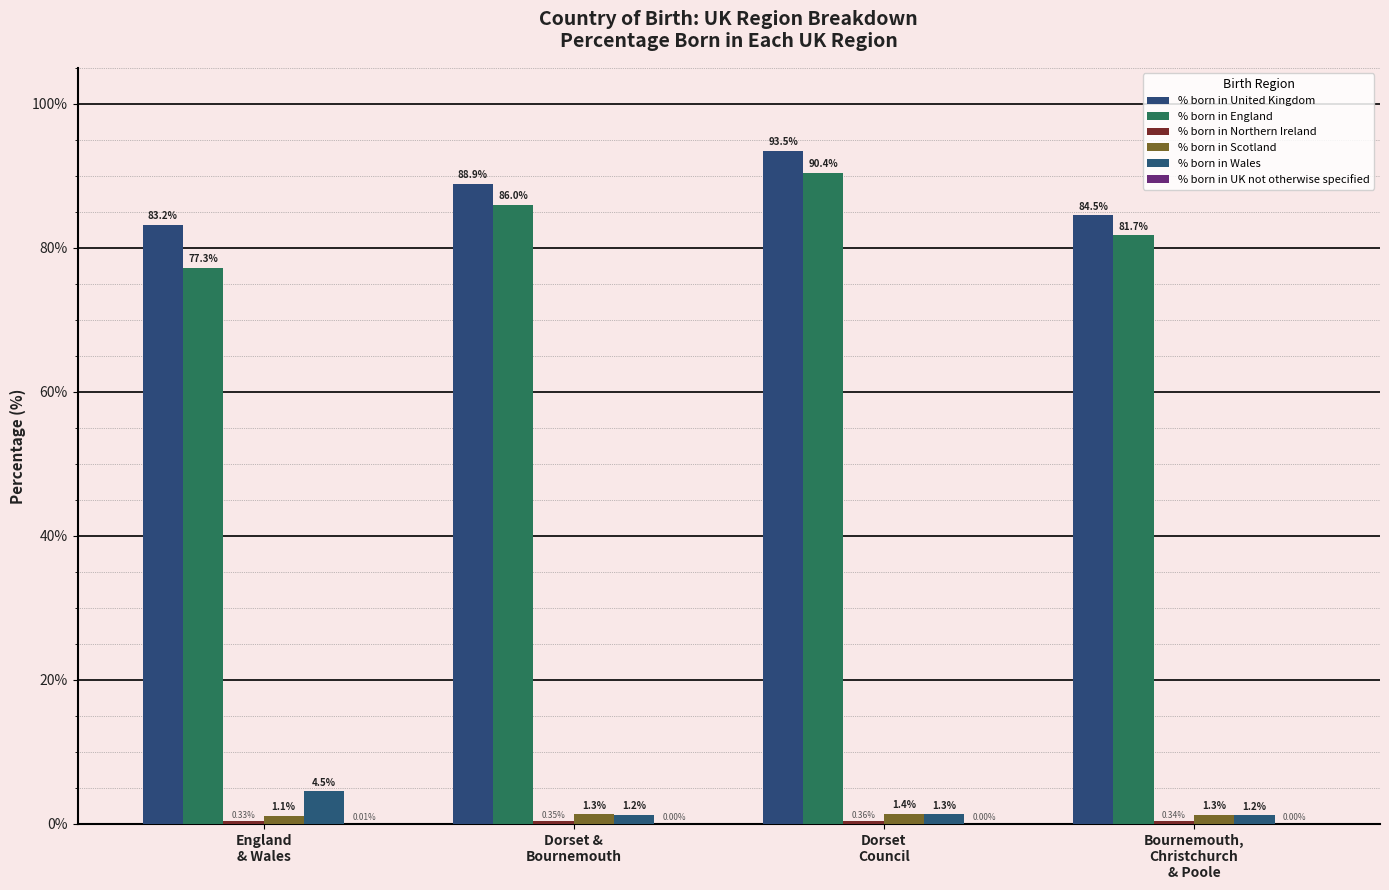

Does the chart contain stacked bars?

No